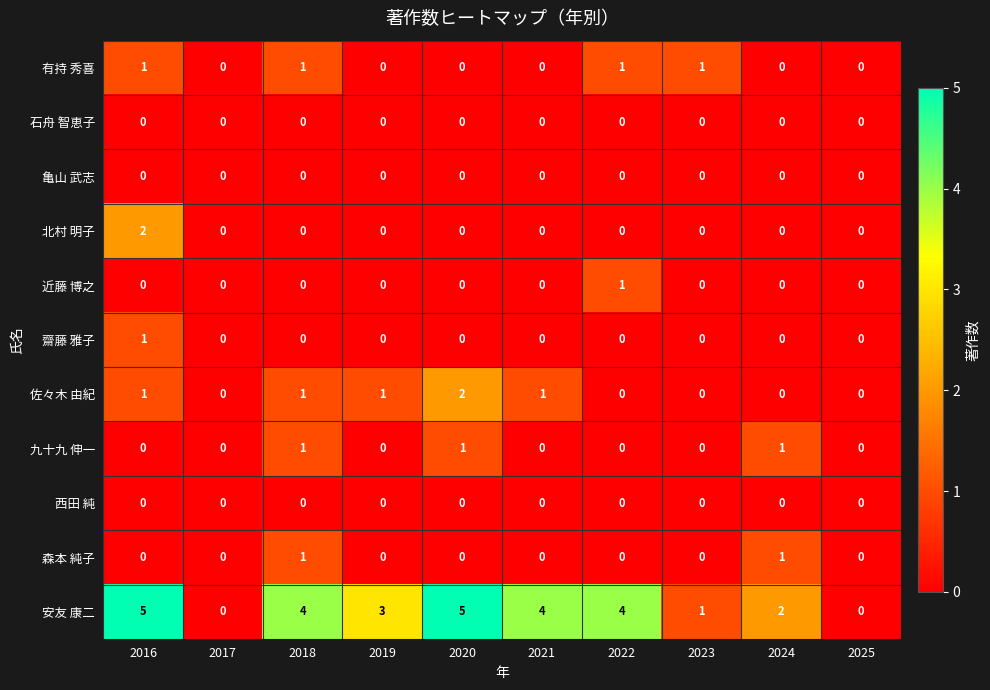

The value of 北村 明子 at 2023 is 0. True or false?

True